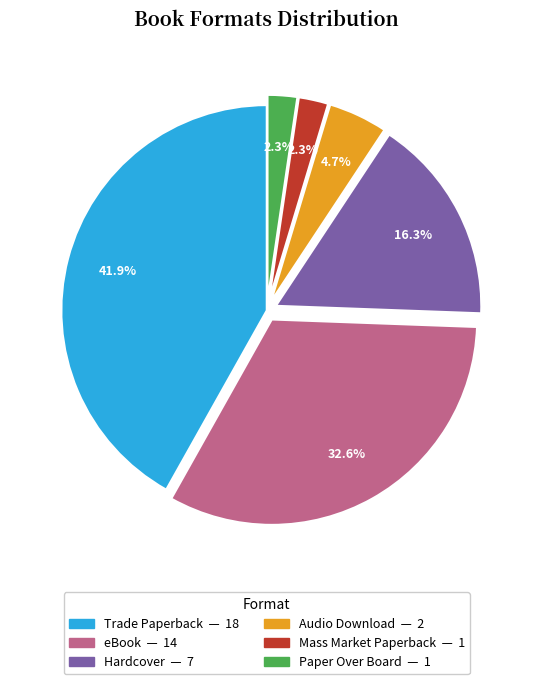

What percentage is the Mass Market Paperback slice, to the nearest percent?

2%